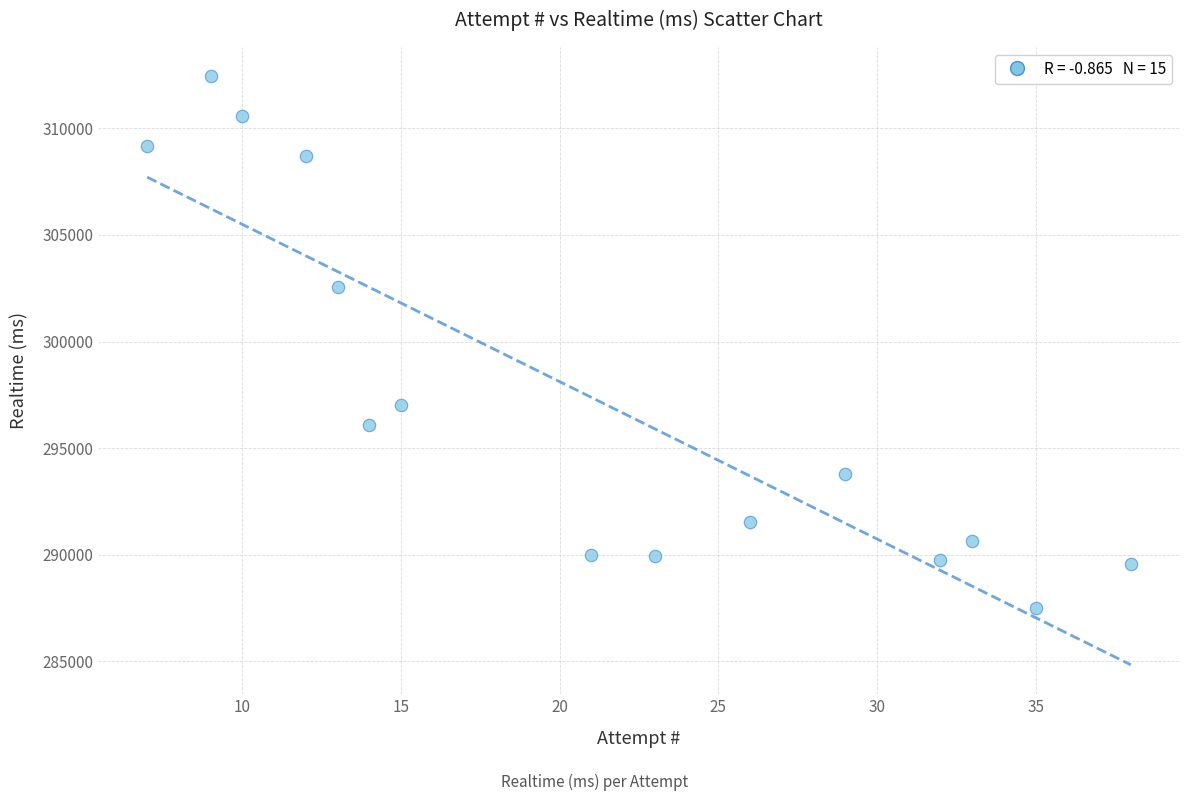

What is the range of X values (max minus min)?

31